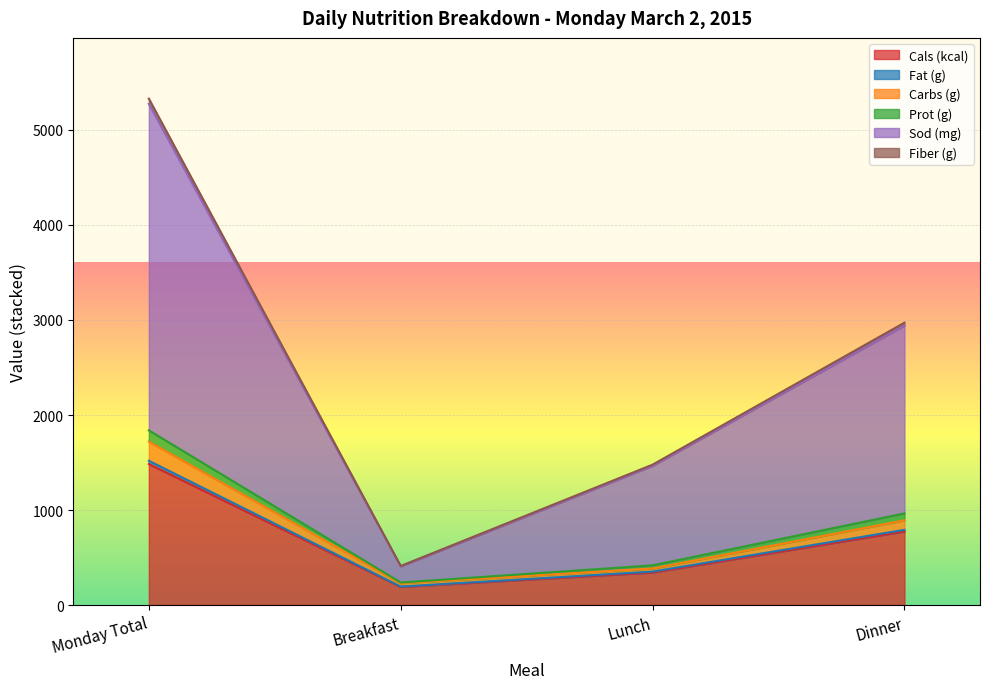

At which category is the sum across all series the highest?

Monday Total